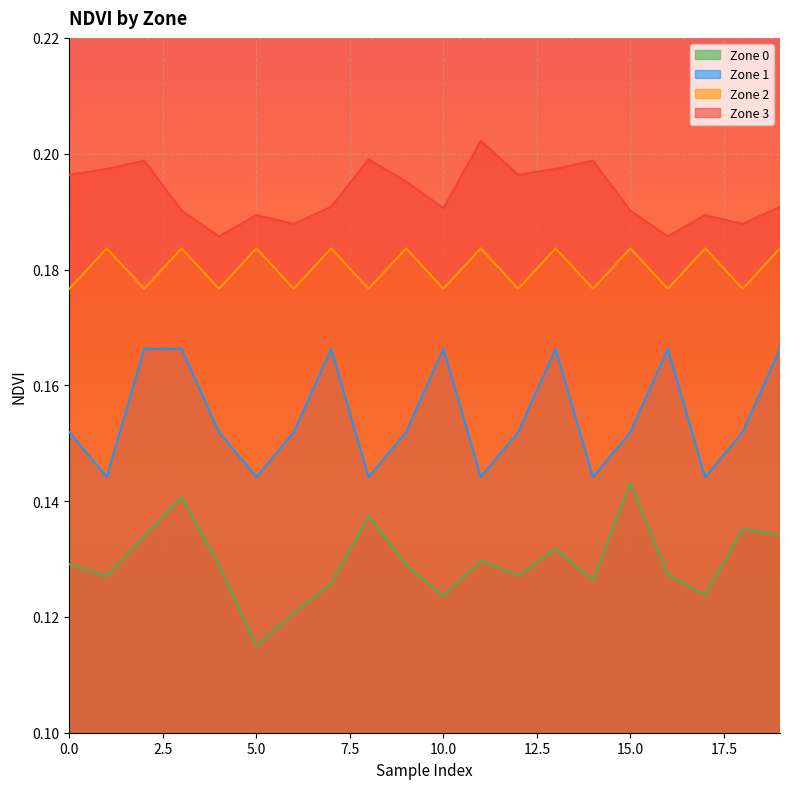

Rank the series by their maximum value, from lowest to highest.

Zone 0, Zone 1, Zone 2, Zone 3